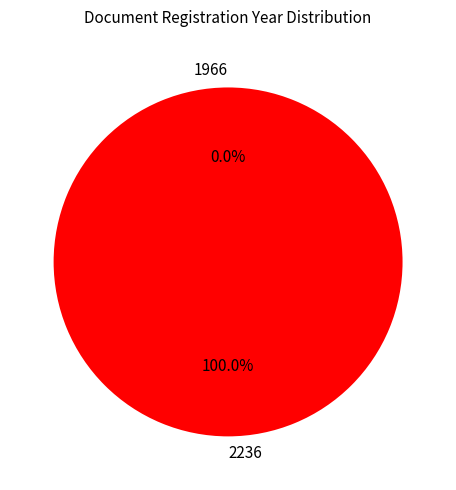

The 1966 slice represents 15% of the pie. True or false?

False